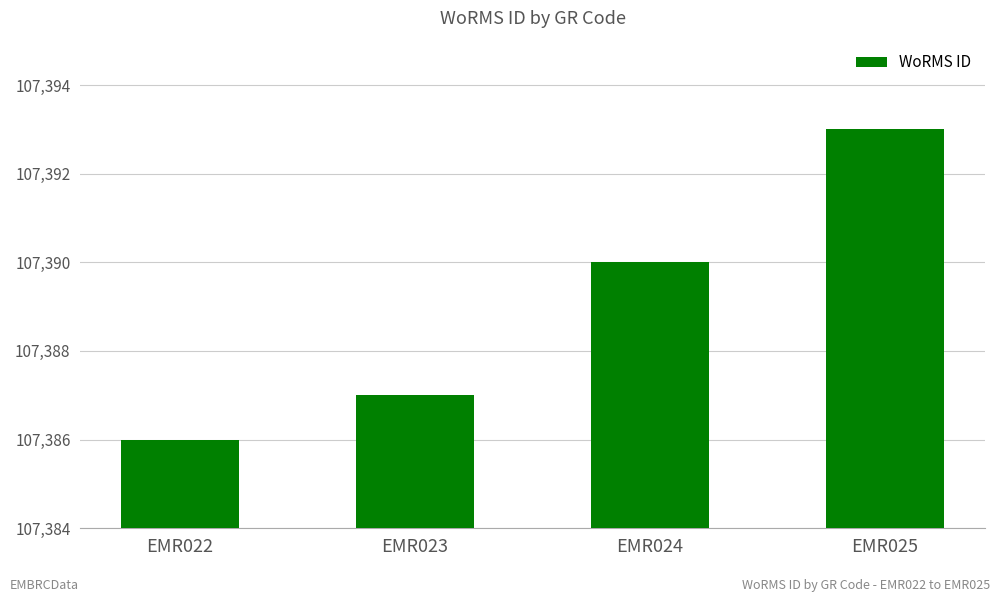

At which category does the chart reach its minimum across all series?

EMR022